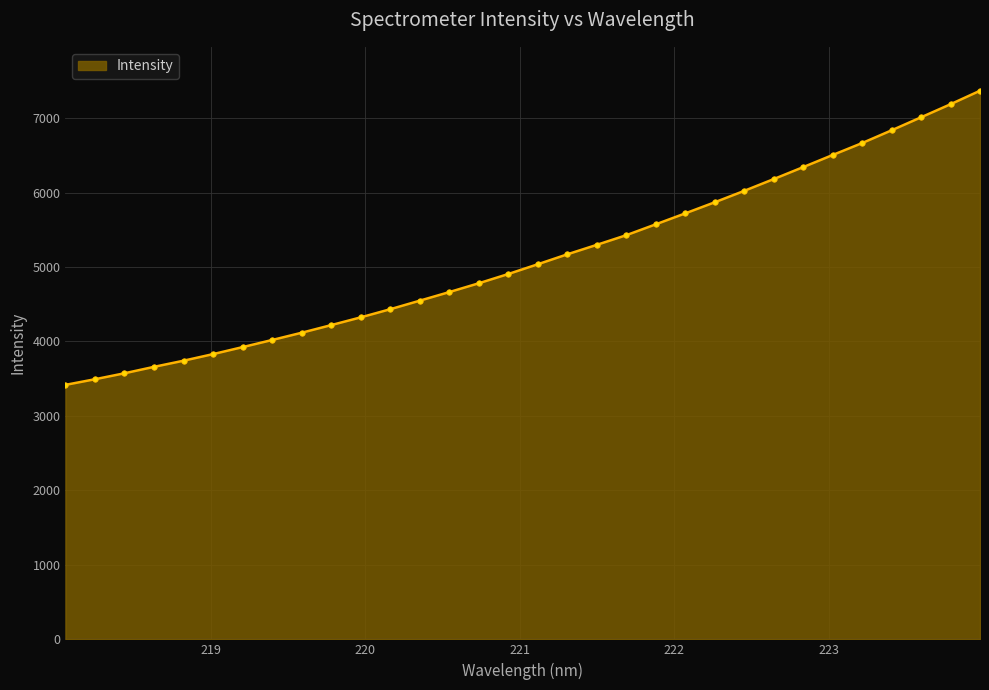

Does the chart have visible grid lines?

Yes